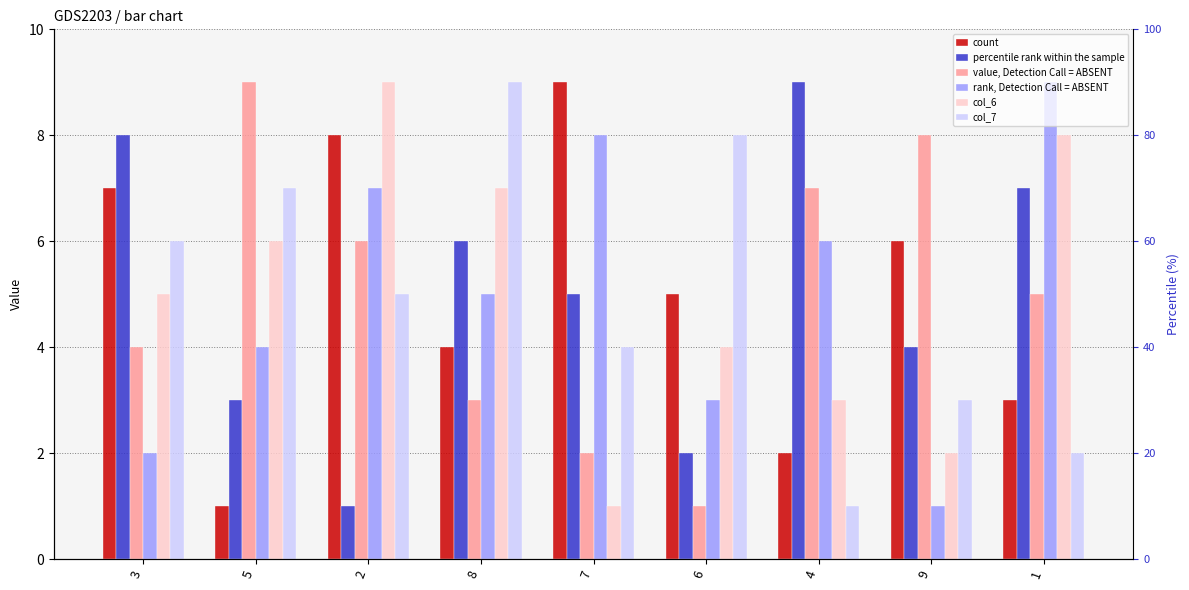

What value does the col_5 series have at 4?

6